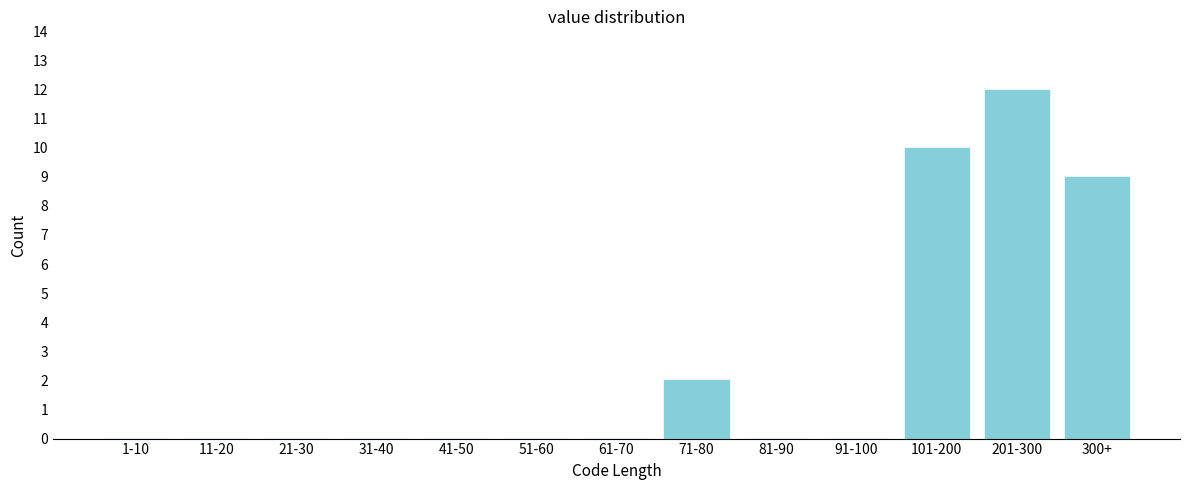

Reading left to right, extract all data points from this chart.

1-10=0	11-20=0	21-30=0	31-40=0	41-50=0	51-60=0	61-70=0	71-80=2	81-90=0	91-100=0	101-200=10	201-300=12	300+=9